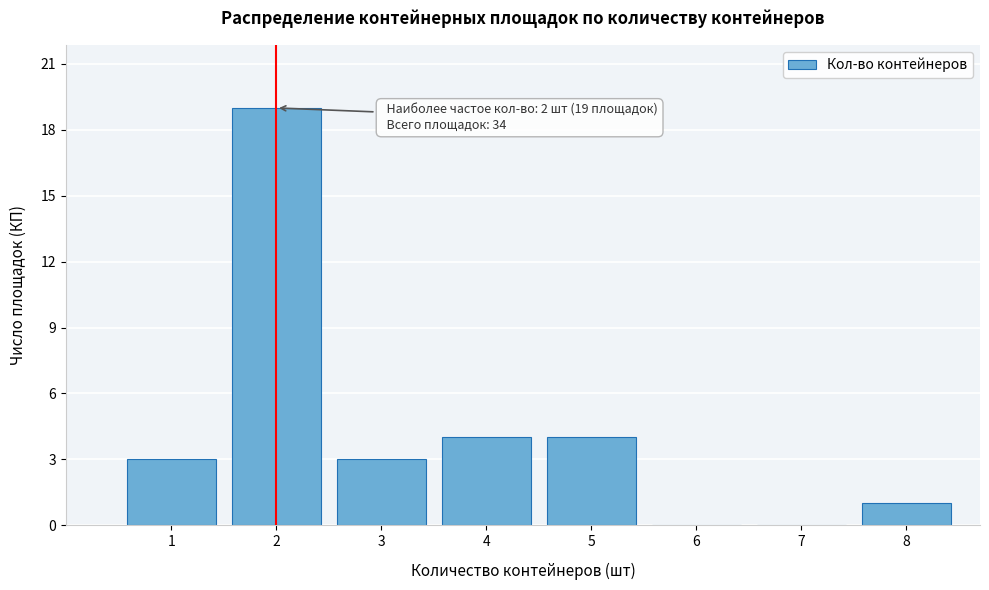

Over which range of the x-axis is the bar tallest?

1.5 to 2.5